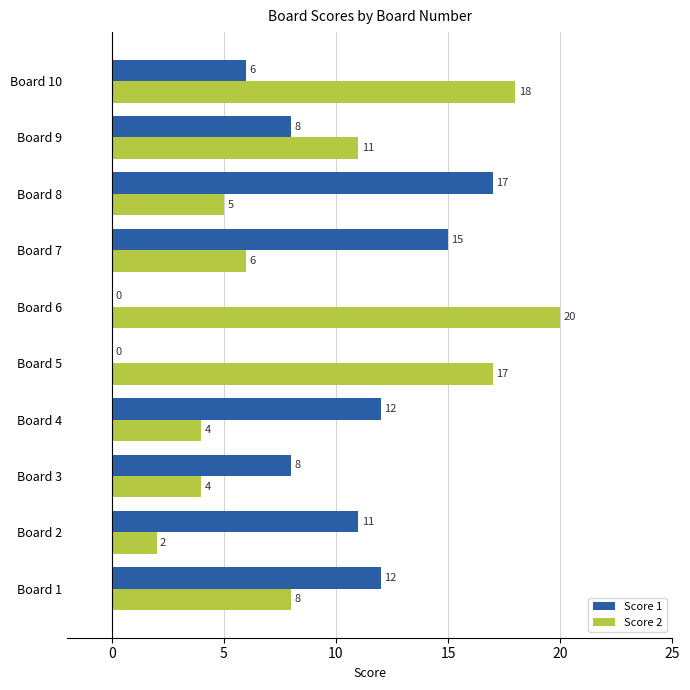

The value of Score 1 at Board 3 is 13. True or false?

False